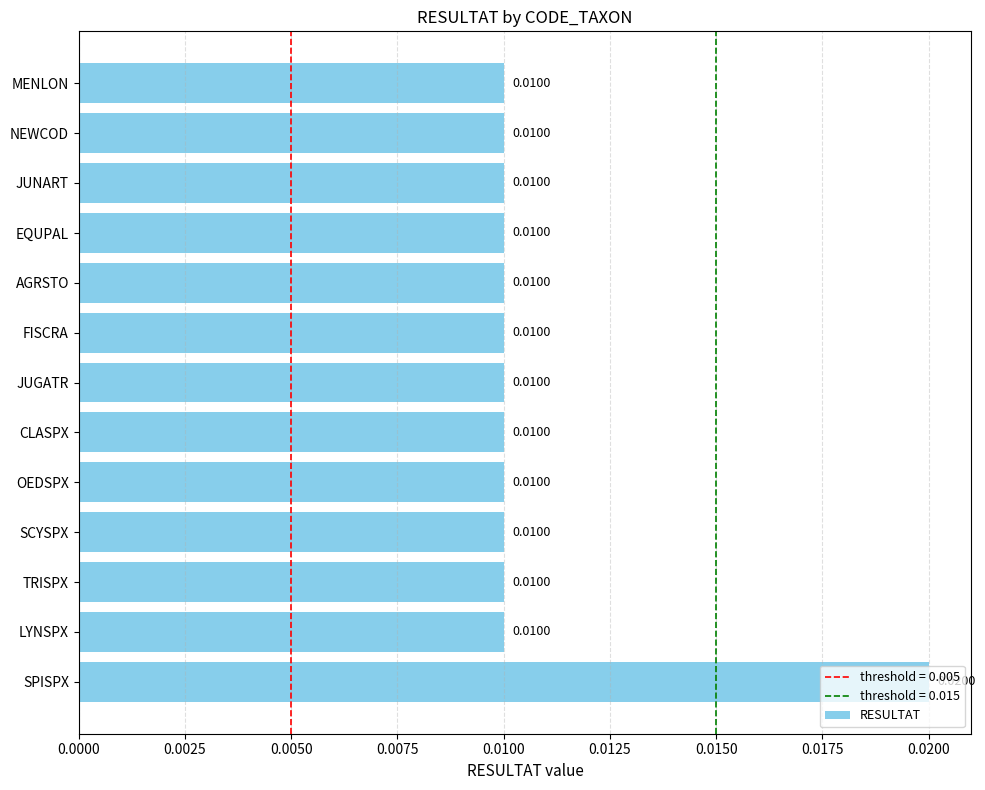

At which category does the chart reach its peak across all series?

SPISPX